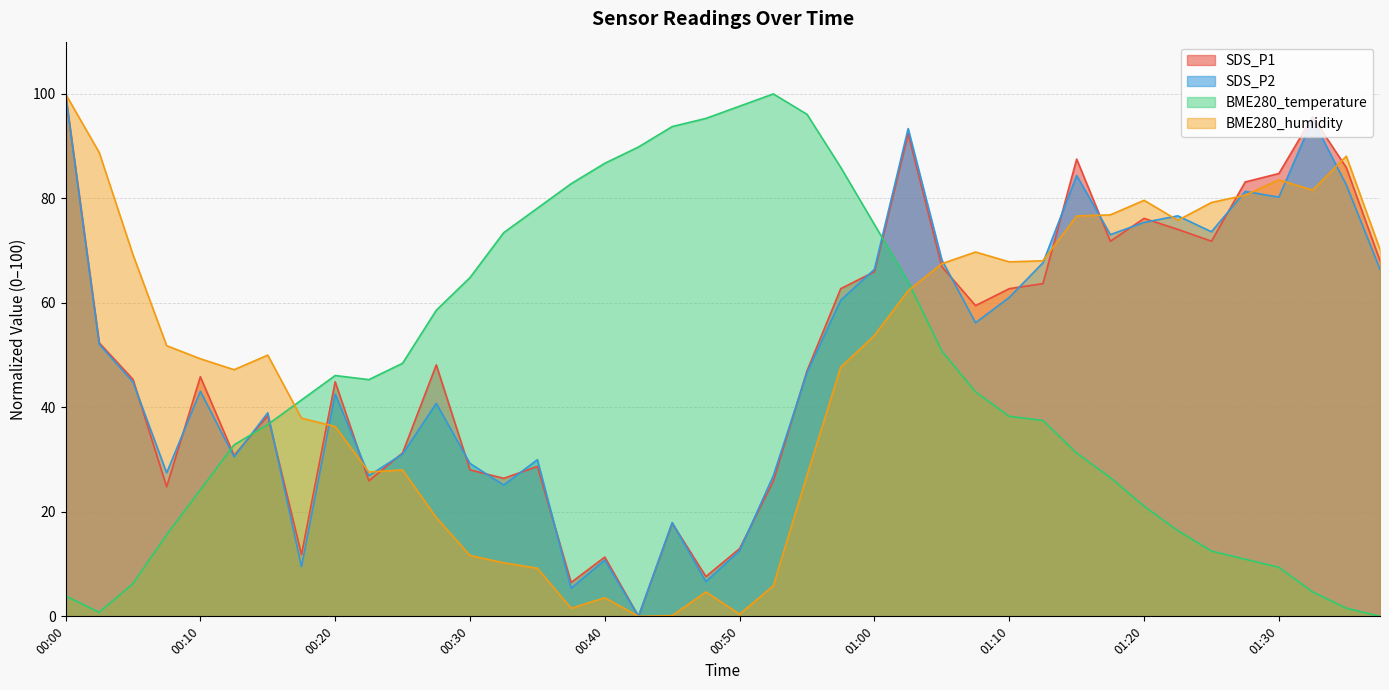

What position from the left is 01:05?

27